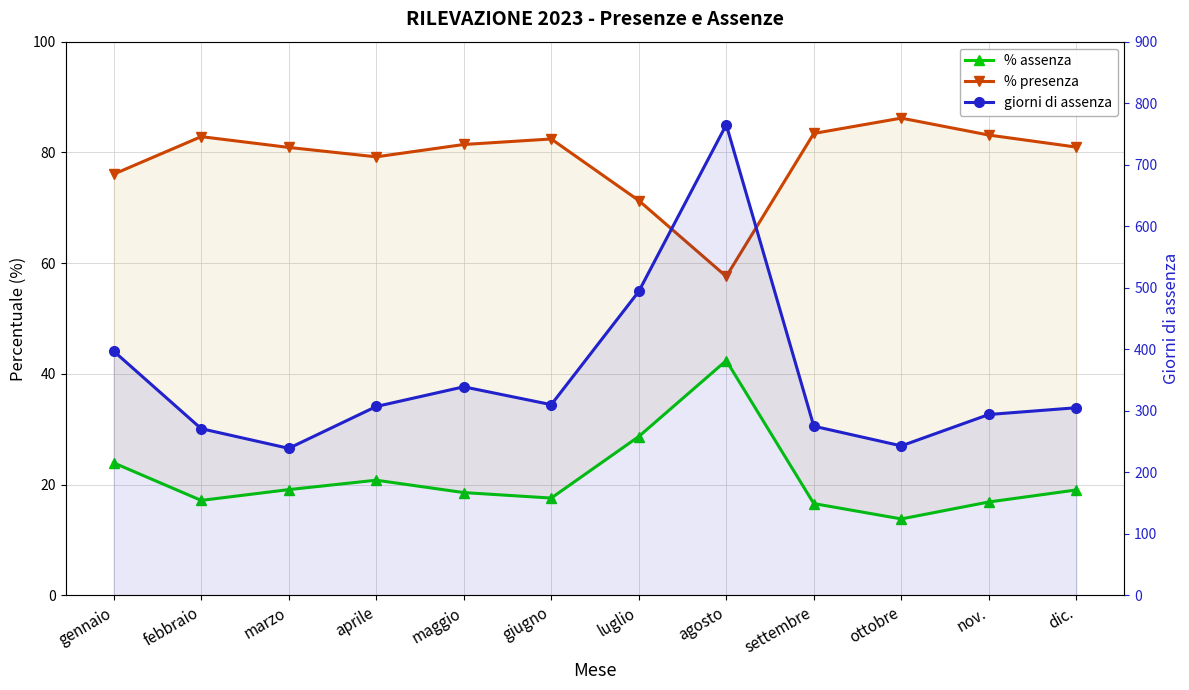

What is the value of the % assenza point at the 4th from the left?

20.8